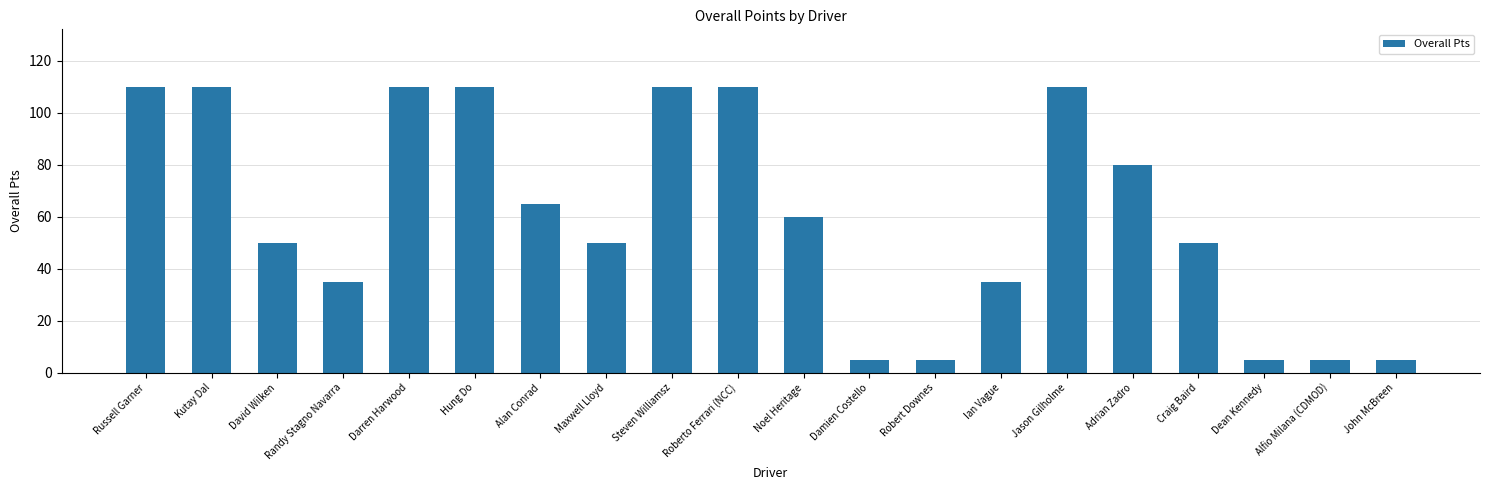

What is the ratio of the value at Craig Baird to the value at Alan Conrad?

0.8